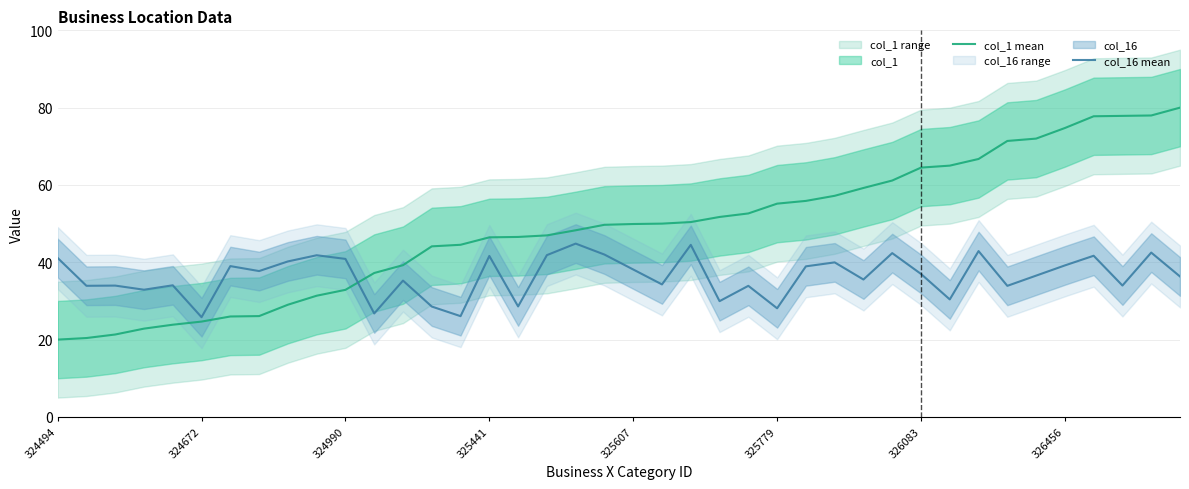

How many data points in col_16 mean are less than 36?

18